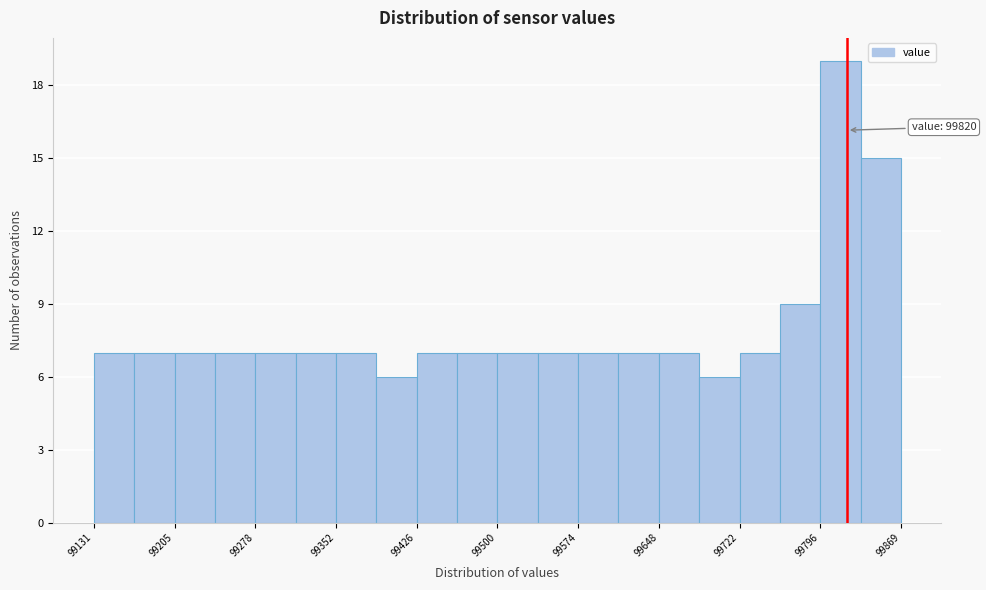

Read against the x-axis, roughly where is the centre of the tallest bar?

99810